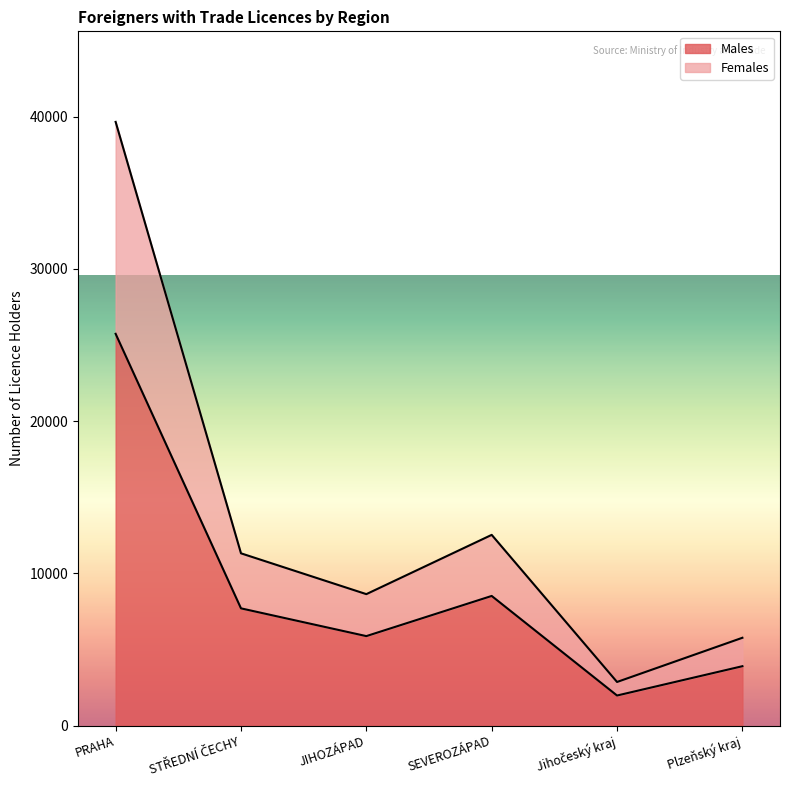

At which category does Females reach its first local valley?

JIHOZÁPAD